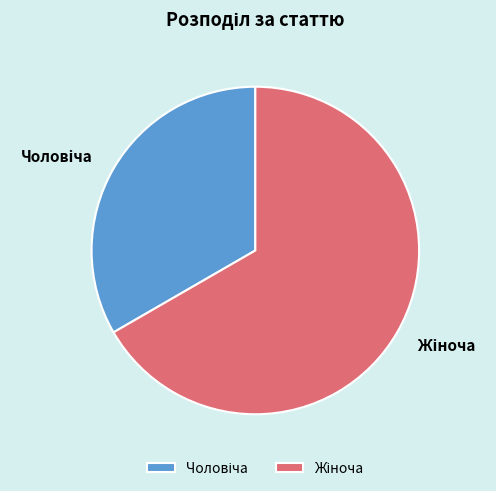

Between Чоловіча and Жіноча, which is larger?

Жіноча